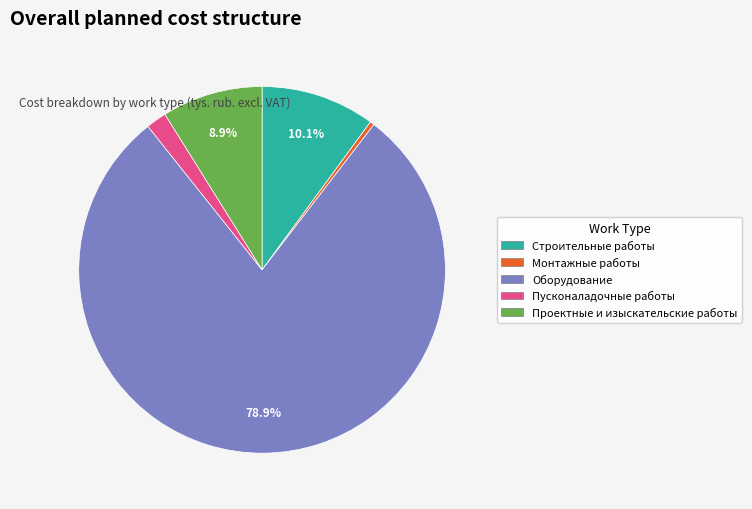

To the nearest percent, what percentage of the pie is Оборудование?

79%